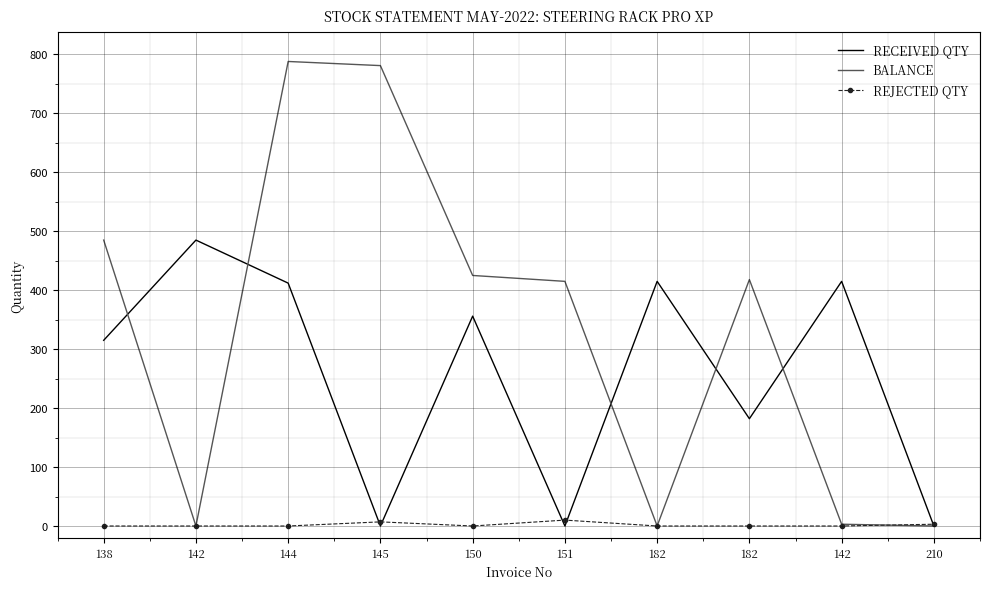

Which category has the lowest value in the RECEIVED QTY series?

145